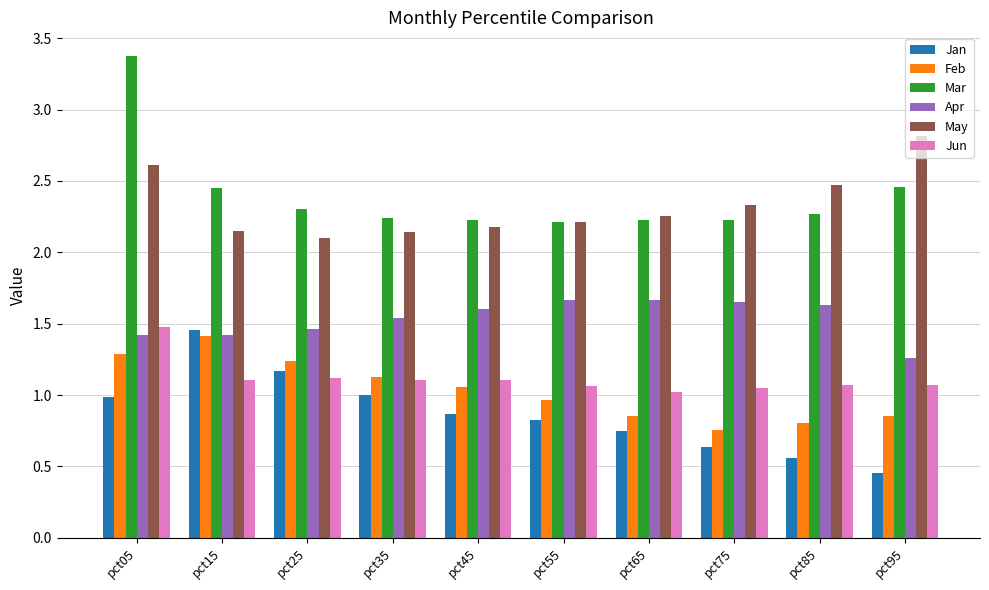

How many Mar values are between 2 and 3?

9